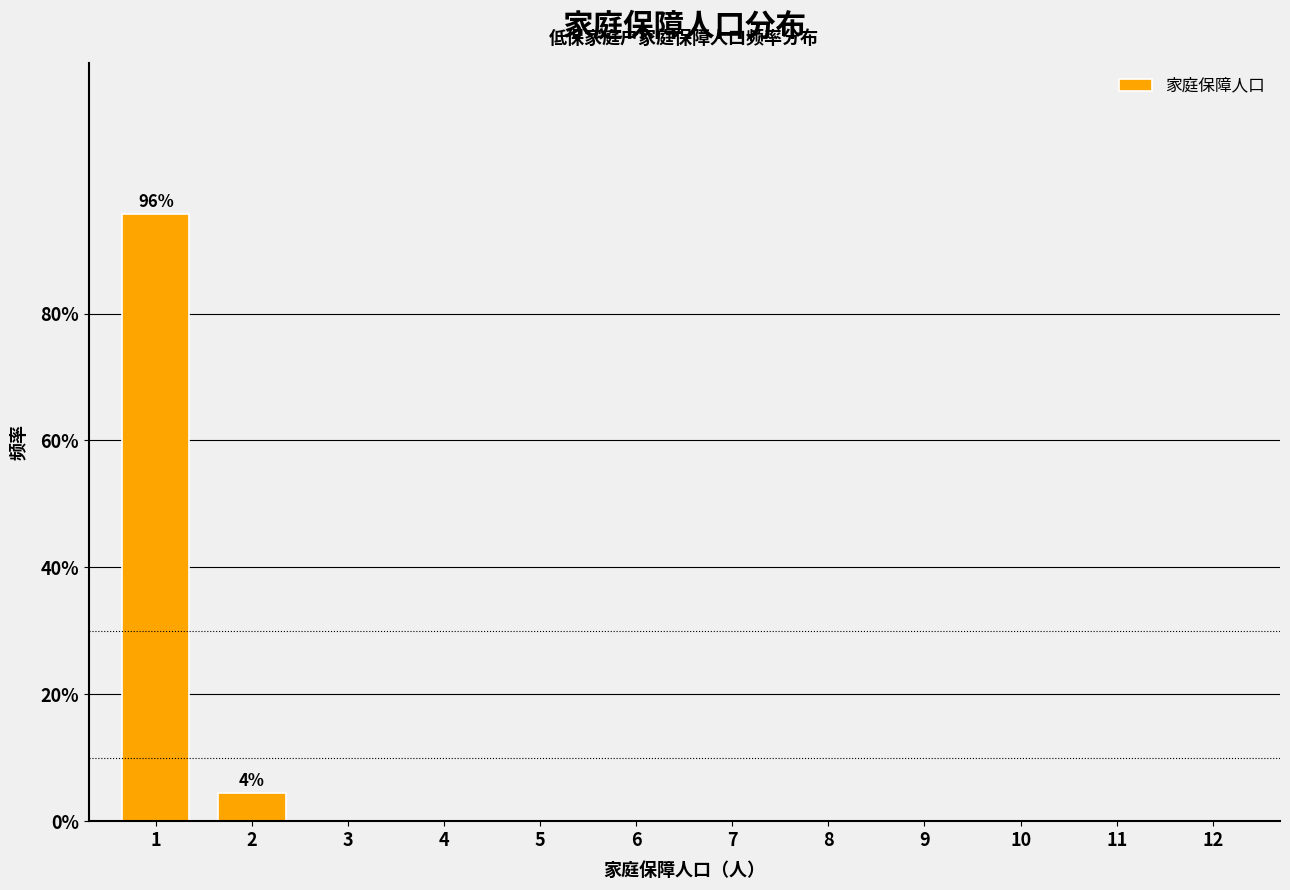

Reading right to left, what are all the values shown in this chart?

12=0.0	11=0.0	10=0.0	9=0.0	8=0.0	7=0.0	6=0.0	5=0.0	4=0.0	3=0.0	2=4.4	1=95.6